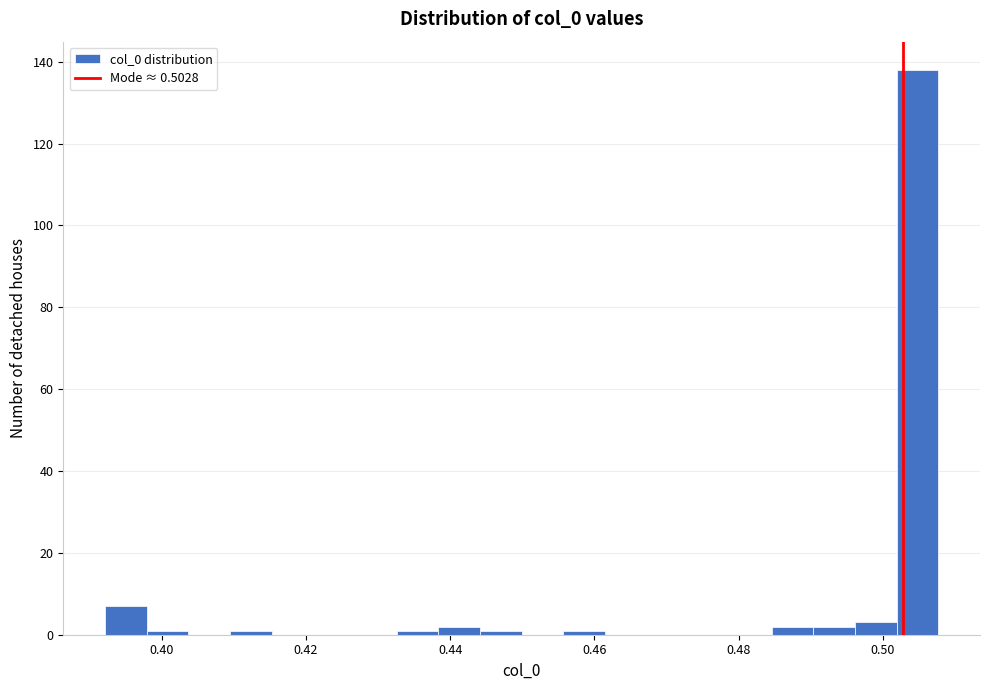

Around what value on the x-axis is the tallest bar? Give the approximate position of its centre, as read against the axis.

0.504